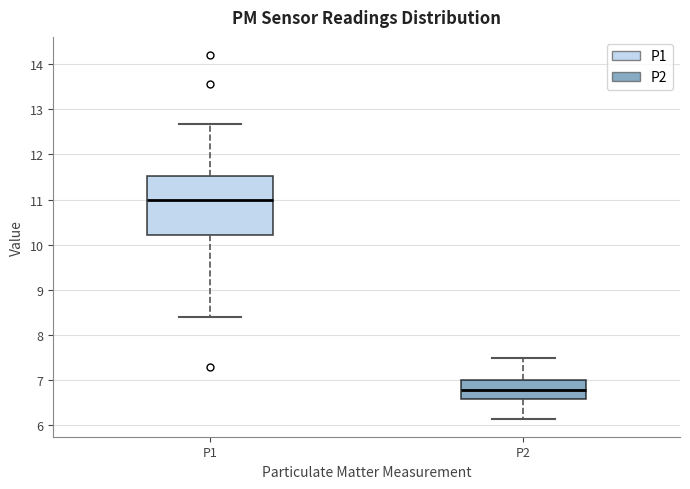

Which box has the highest median line?

P1